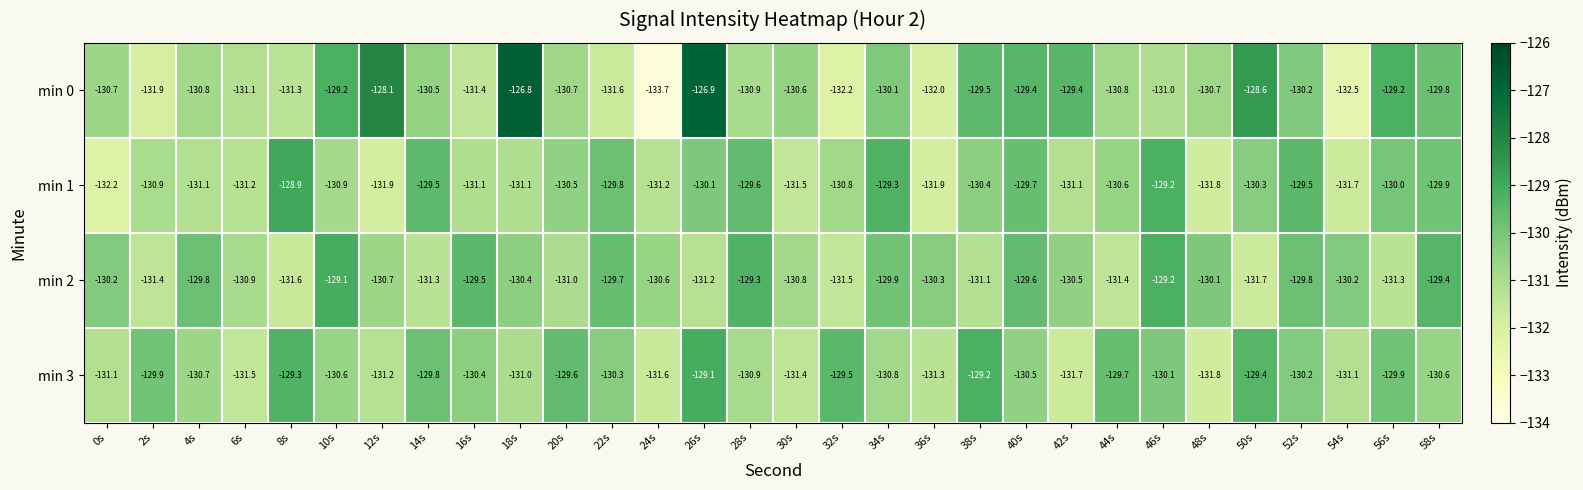

The value of min 0 at 58s is -48.9. True or false?

False